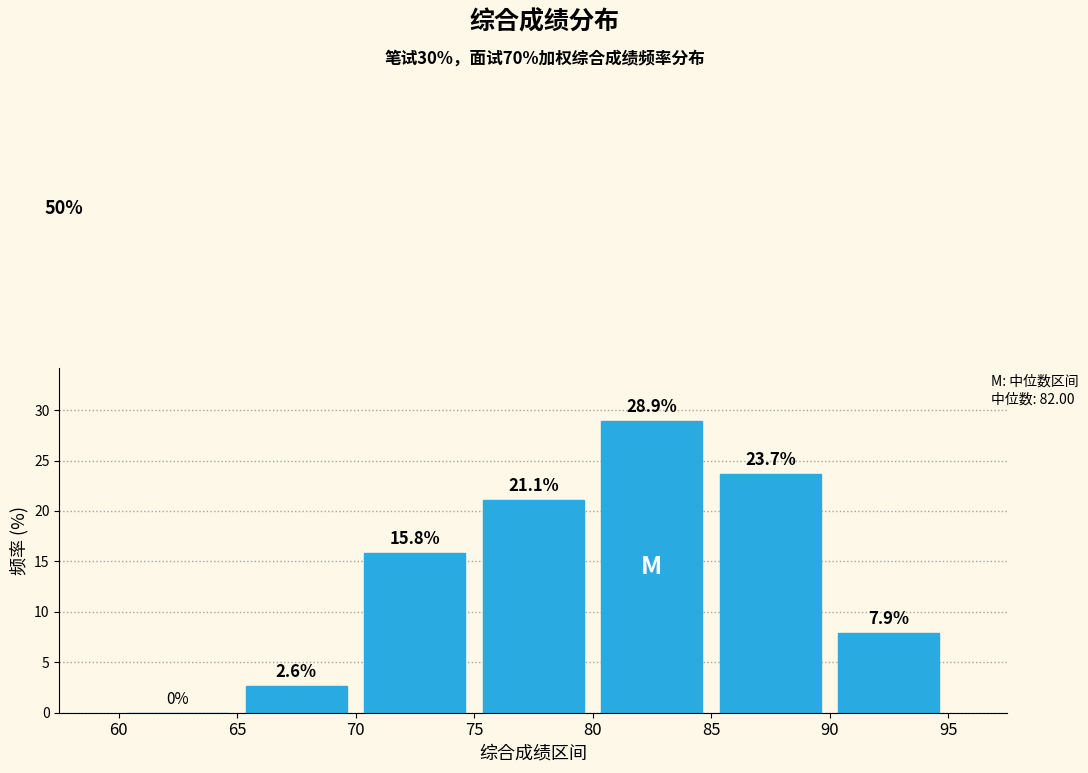

Reading left to right, list every bar in this chart as the range it spans on the x-axis followed by its height.

60 to 65: 0.0
65 to 70: 2.6
70 to 75: 15.8
75 to 80: 21.1
80 to 85: 28.9
85 to 90: 23.7
90 to 95: 7.9